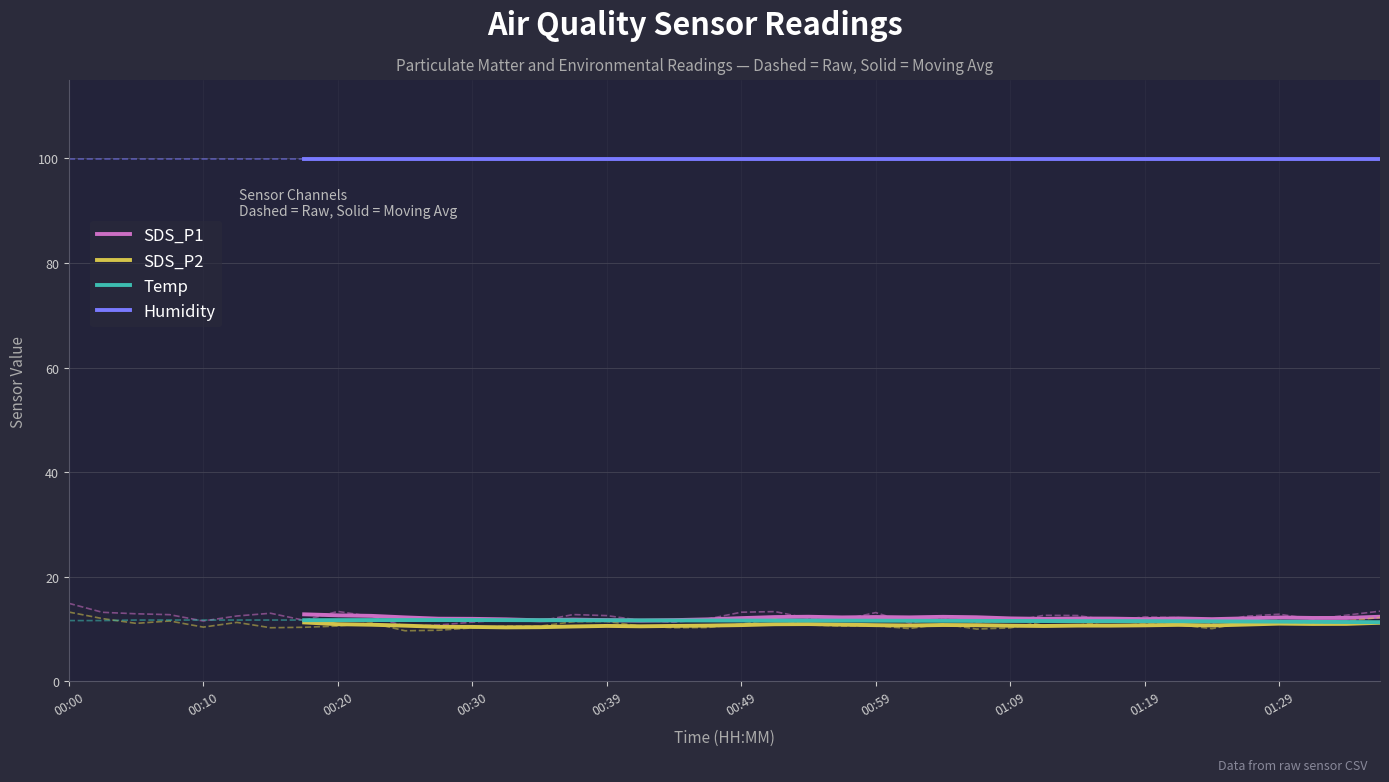

True or false: Humidity and SDS_P2 cross at least once.

False